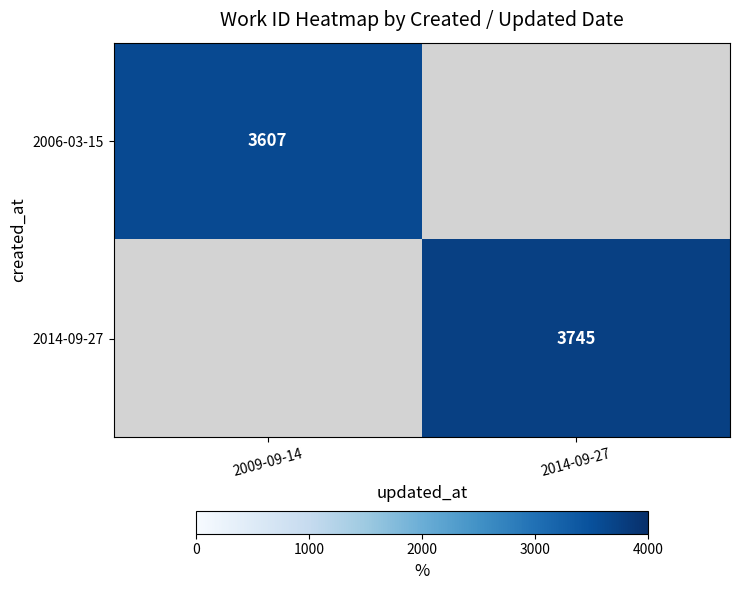

The 2014-09-27 series shows 3745 at 2014-09-27. True or false?

True